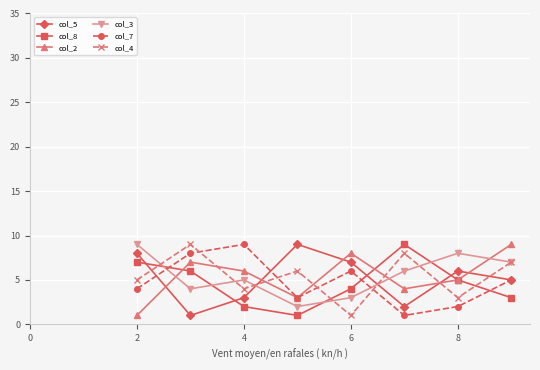

How many col_2 values are between 4 and 8?

5